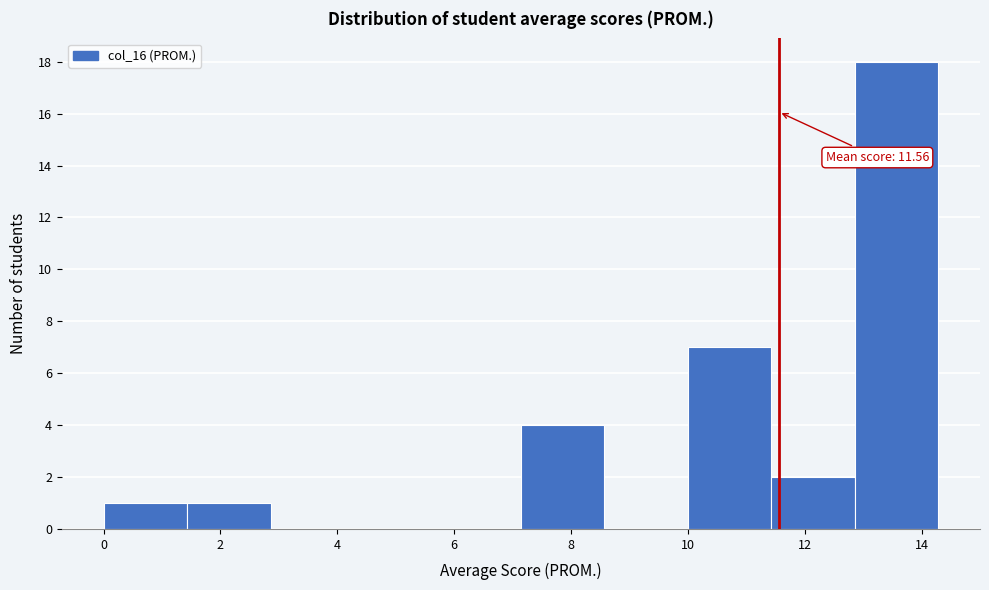

Over which range of the x-axis is the bar tallest?

12.8 to 14.2